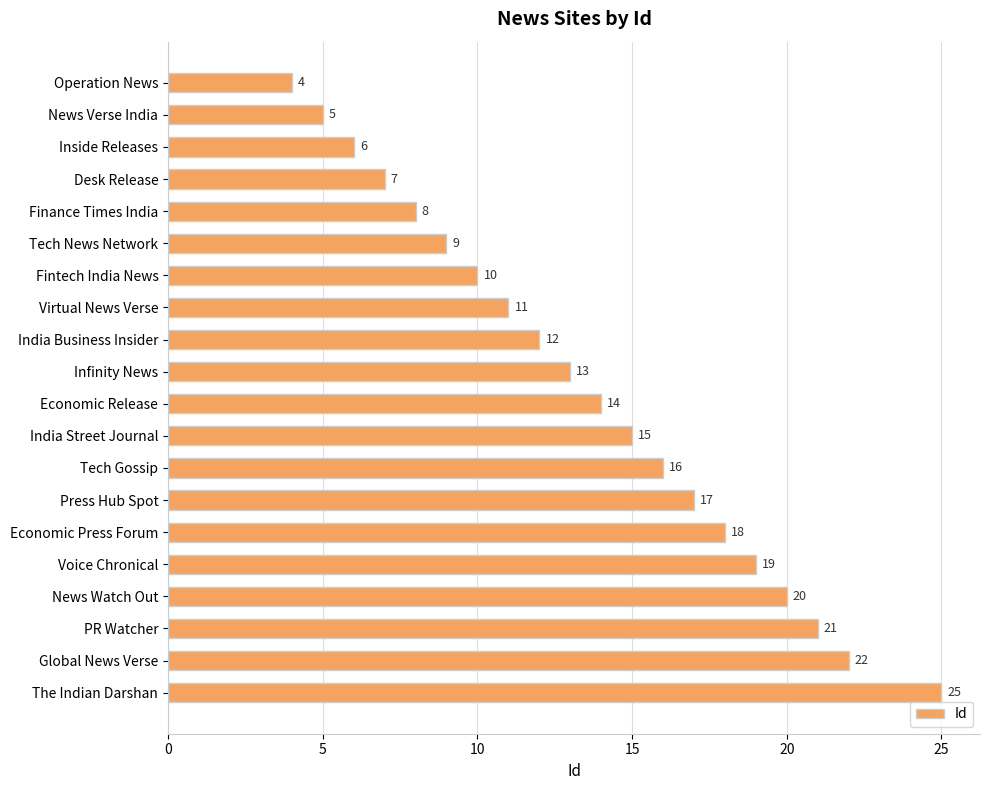

Reading top to bottom, list all the values displayed in this chart.

4	5	6	7	8	9	10	11	12	13	14	15	16	17	18	19	20	21	22	25